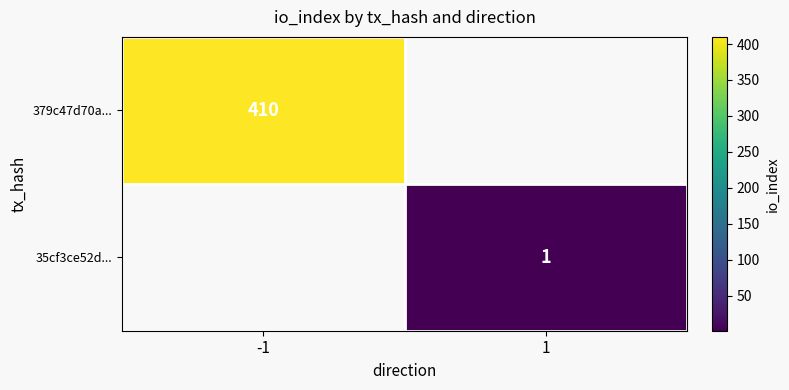

The value of 379c47d70a... at -1 is 712. True or false?

False